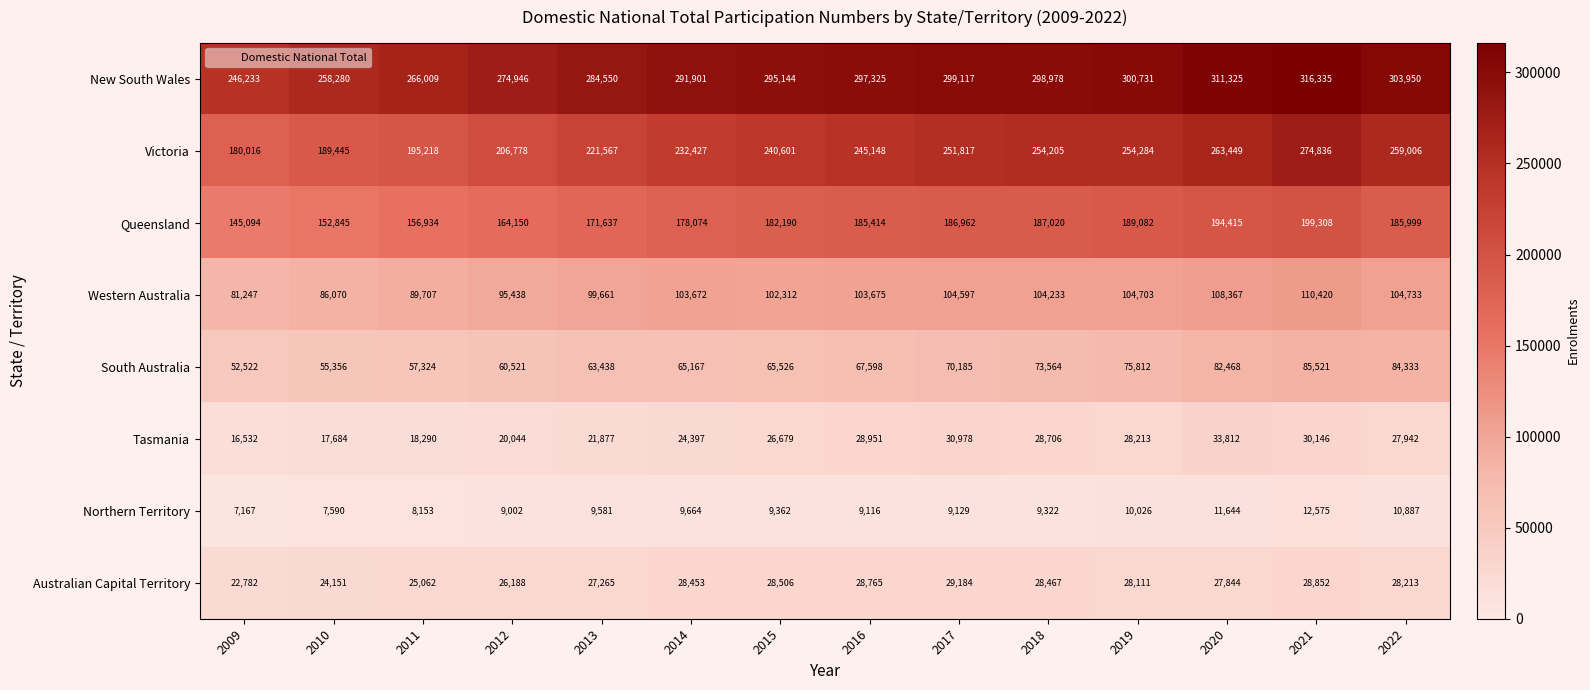

What is the approximate value of Australian Capital Territory at 2021, to the nearest 10?

28850